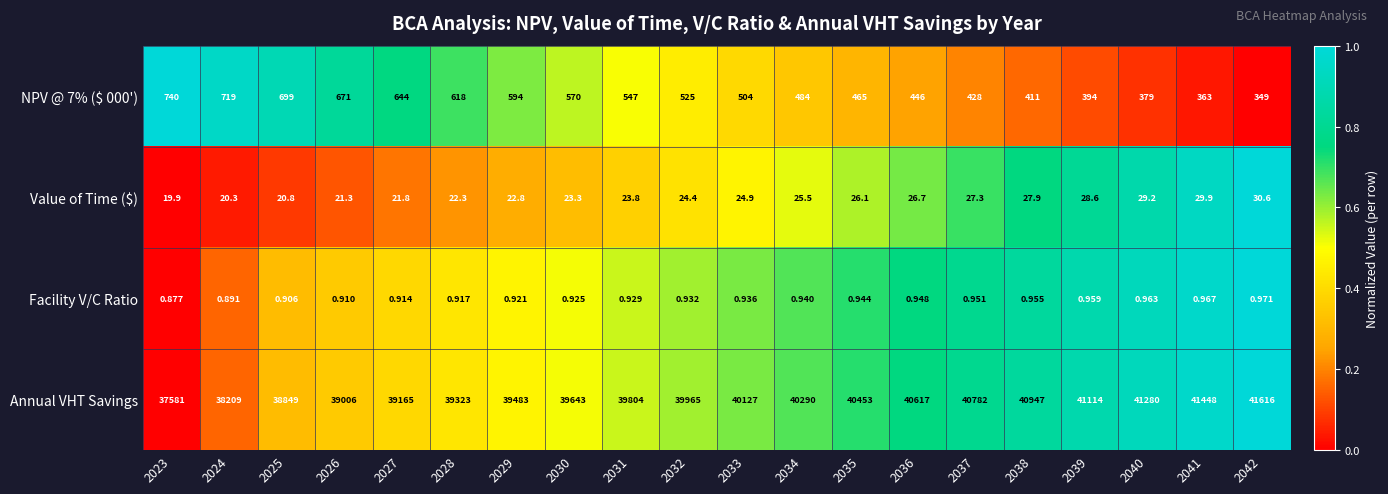

What is the maximum value shown in the chart?

41616.0